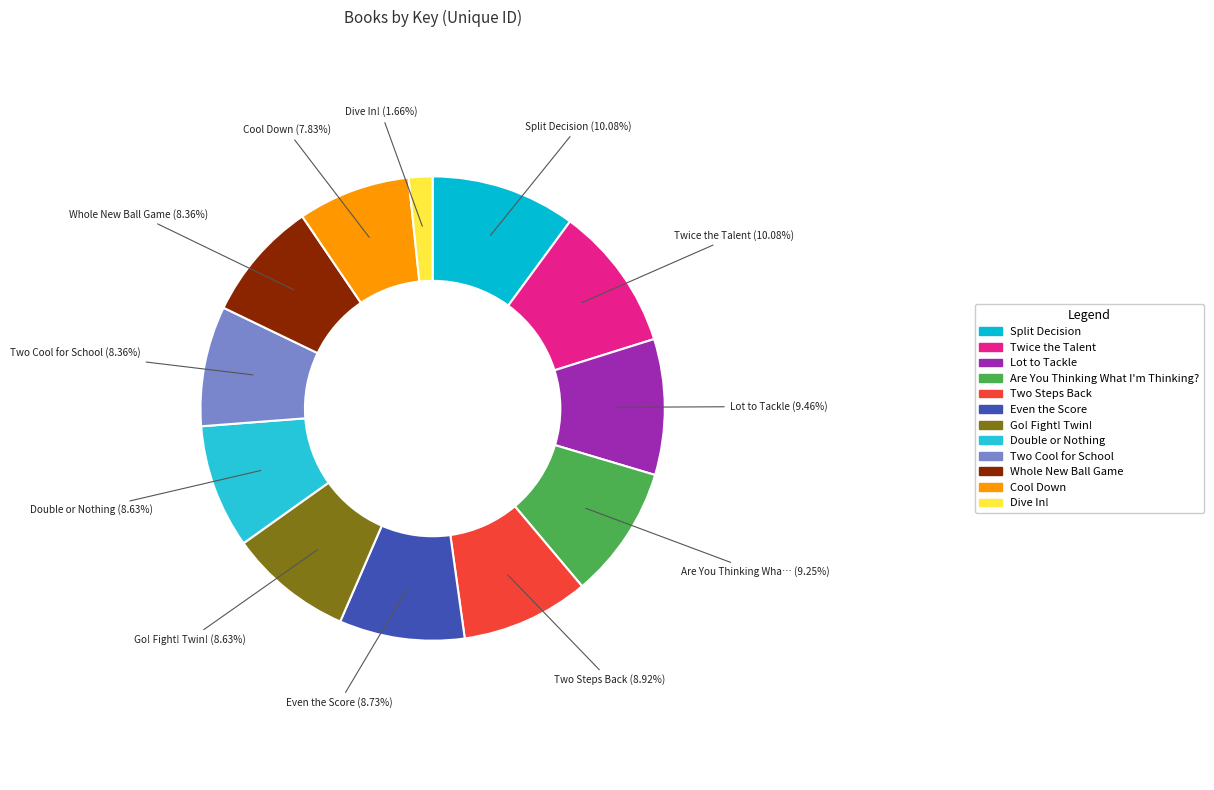

Approximately how many times larger is the value at Whole New Ball Game compared to Two Steps Back?

0.9